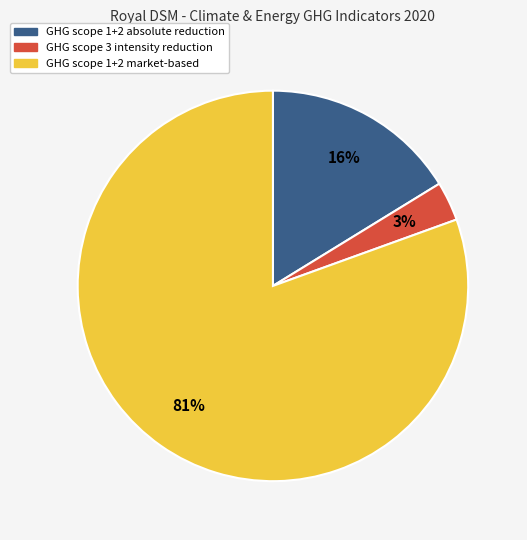

To the nearest percent, what is the average slice percentage?

33%